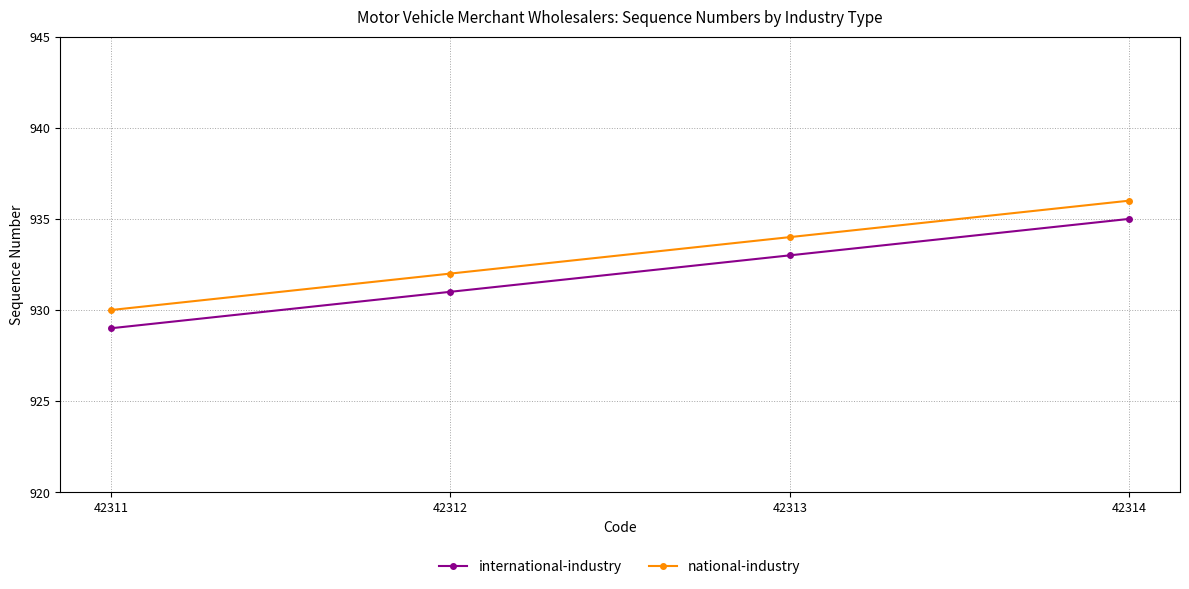

Count the international-industry values in the range 931 to 935.

3